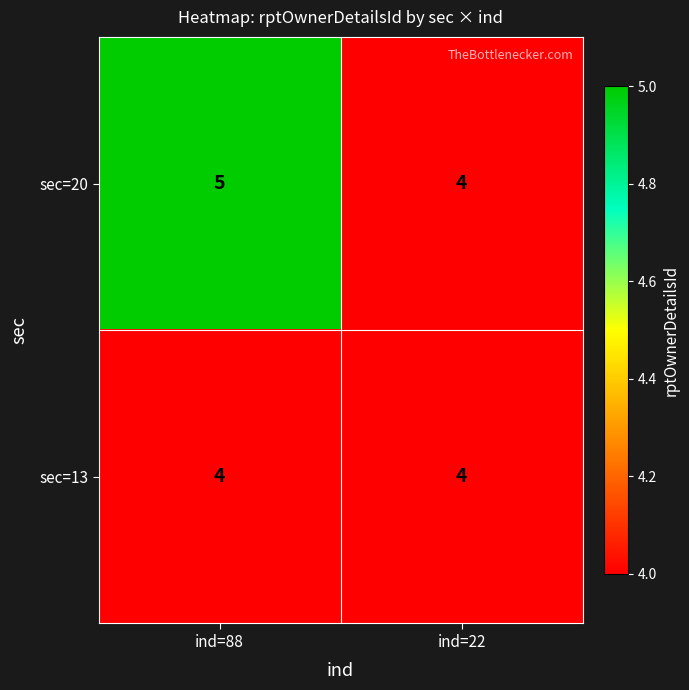

Reading right to left, extract all data points from this chart.

sec=20: ind=22=4	ind=88=5
sec=13: ind=22=4	ind=88=4